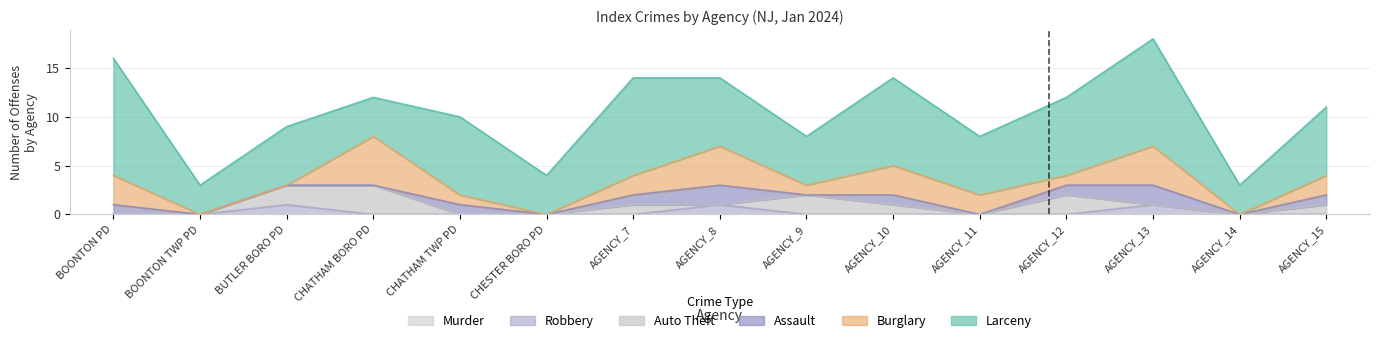

What position from the left is AGENCY_7?

7